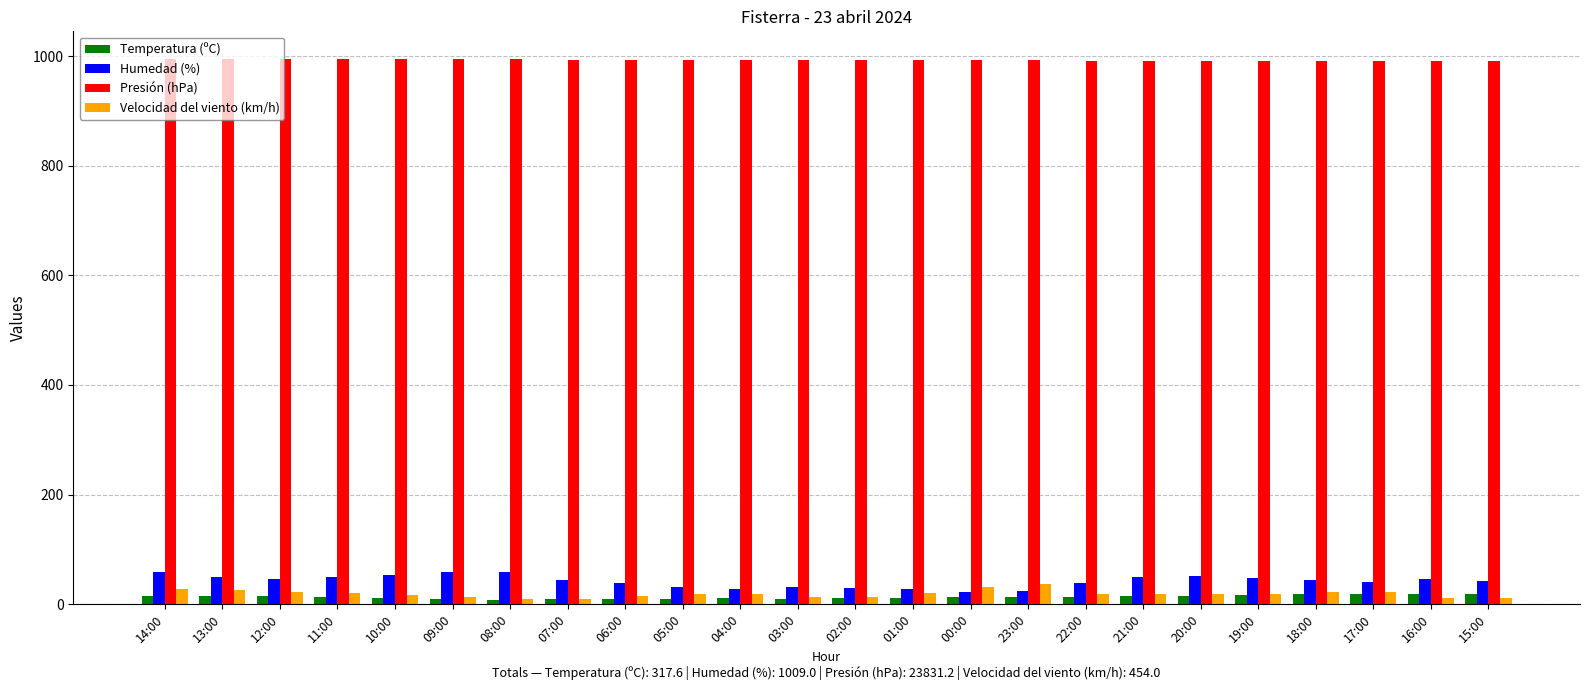

What is the difference between the Temperatura (ºC) values at 18:00 and 04:00?

8.0